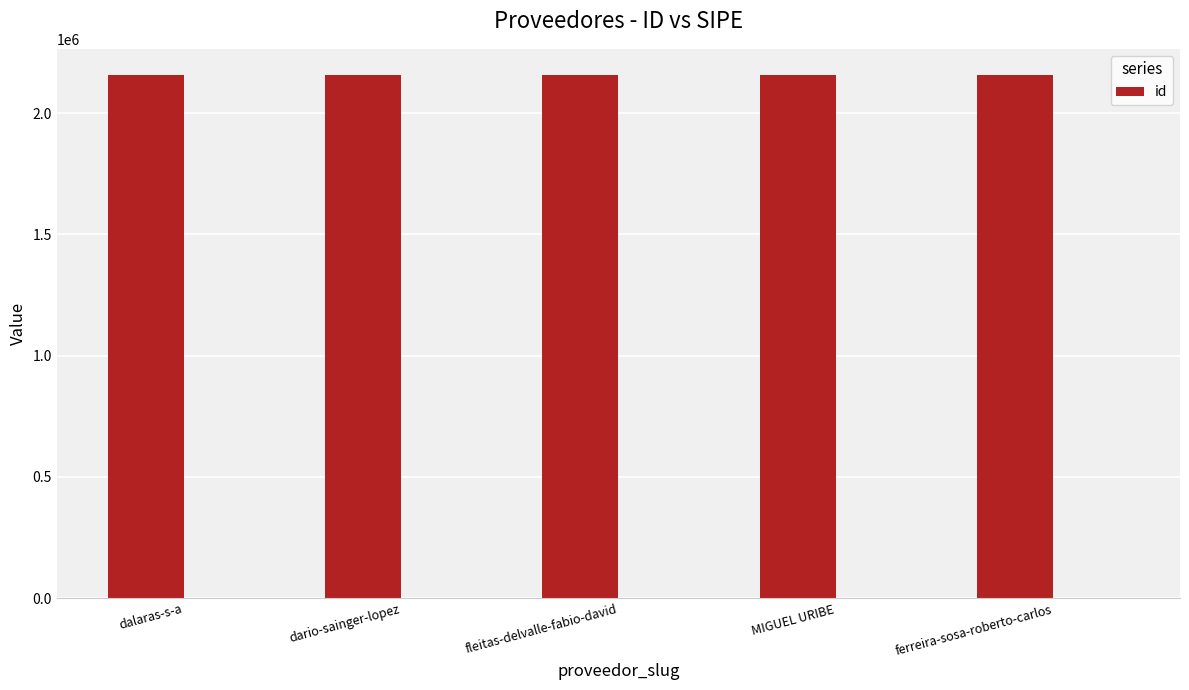

What is the sum of all values?

10783265